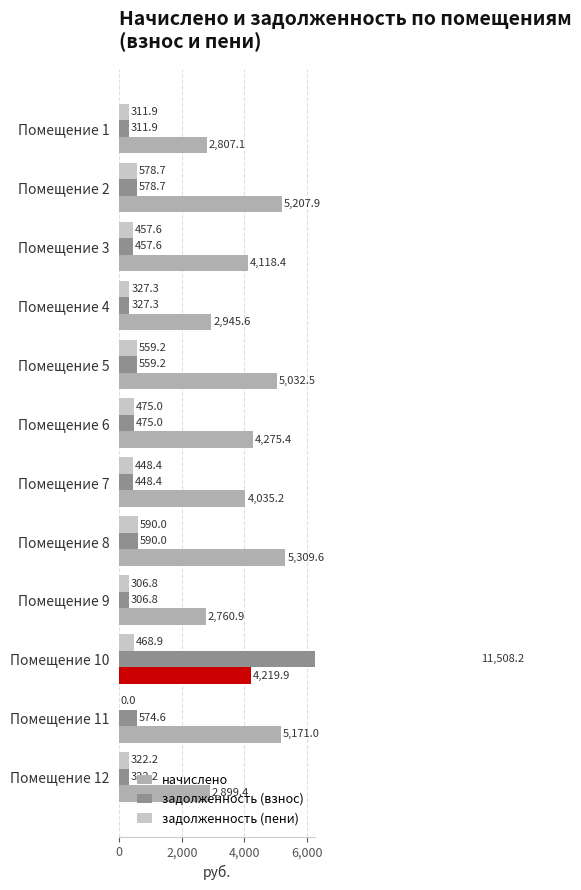

At Помещение 3, list the series in order from largest to smallest.

начислено, задолженность (взнос), задолженность (пени)